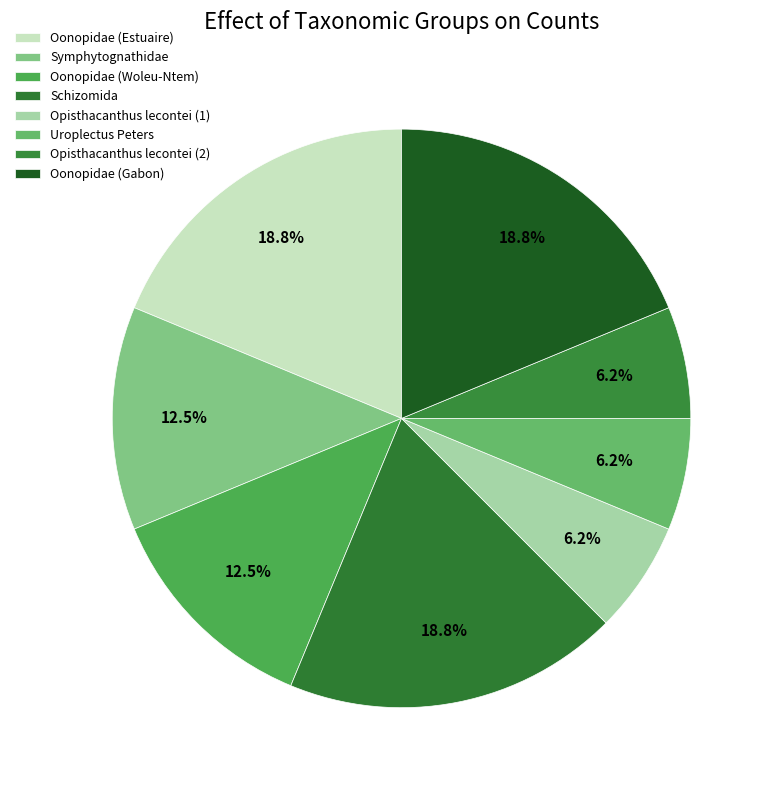

What percentage is the Uroplectus Peters slice, to the nearest percent?

6%